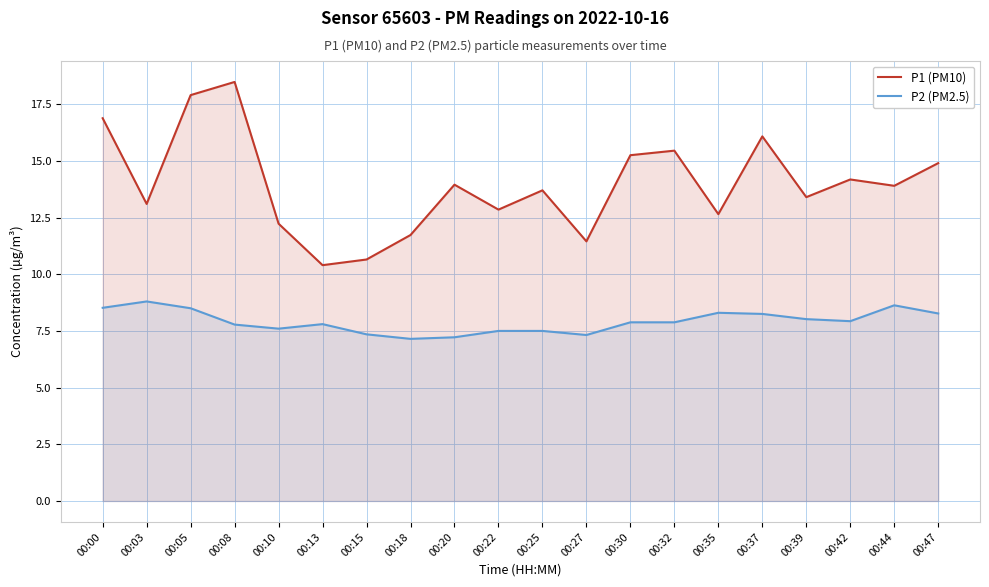

Does the chart have visible grid lines?

Yes